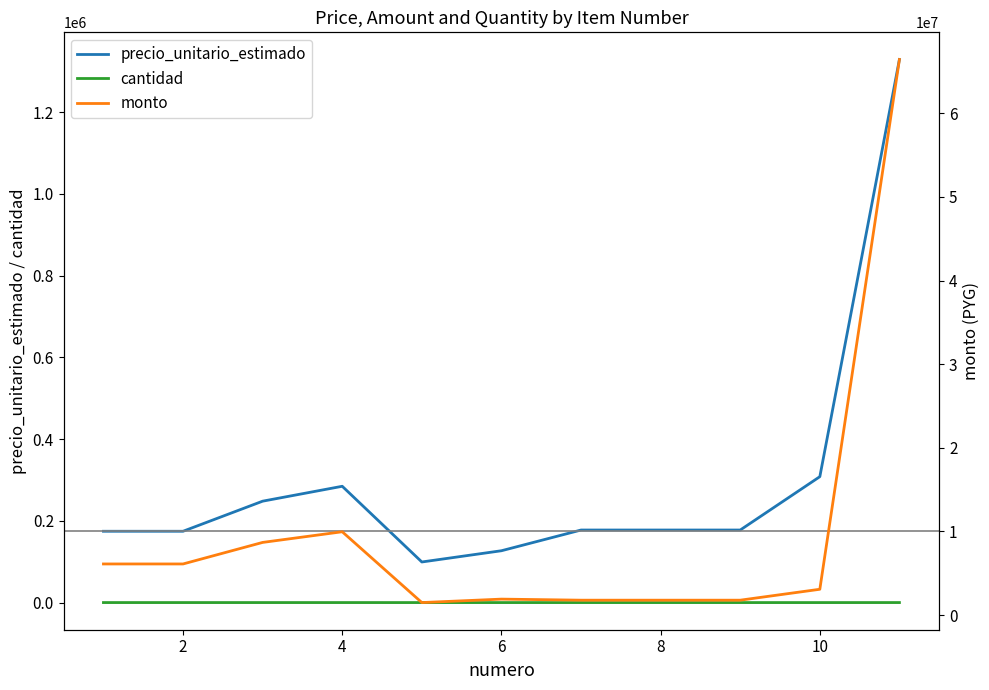

How many data points in cantidad are above 15?

5